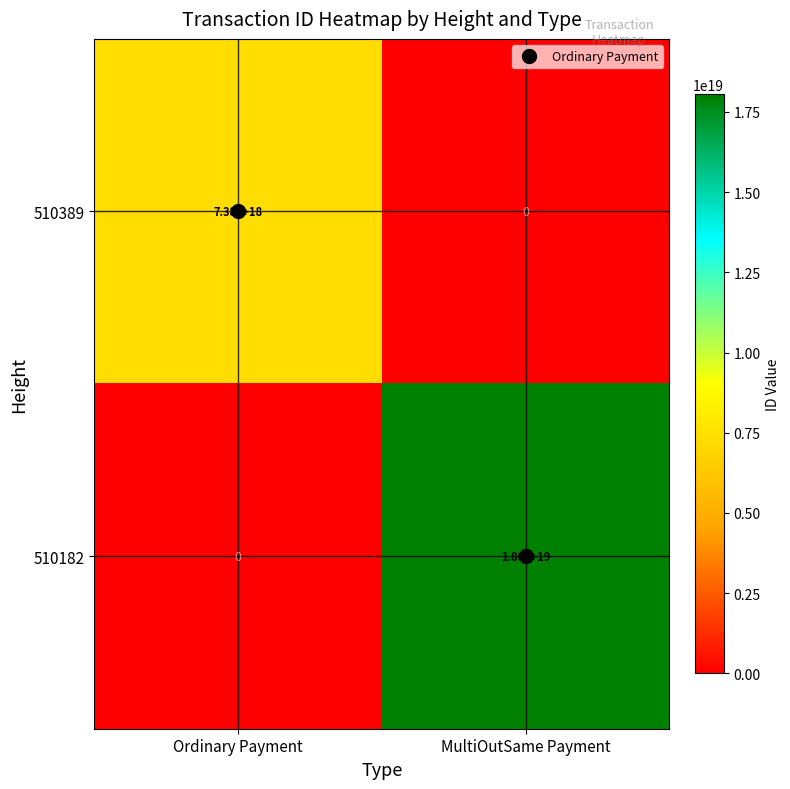

At which label is 510389 closest to 3690000000000000000?

Ordinary Payment